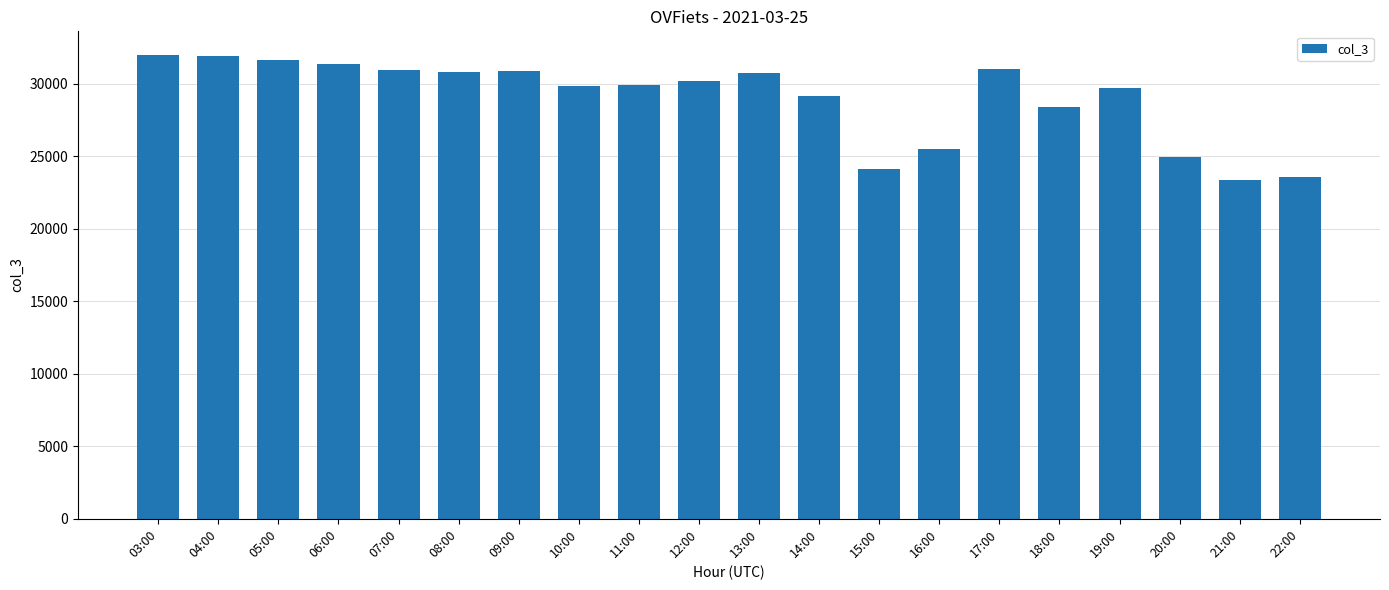

What is the label of the 8th bar from the right?

15:00